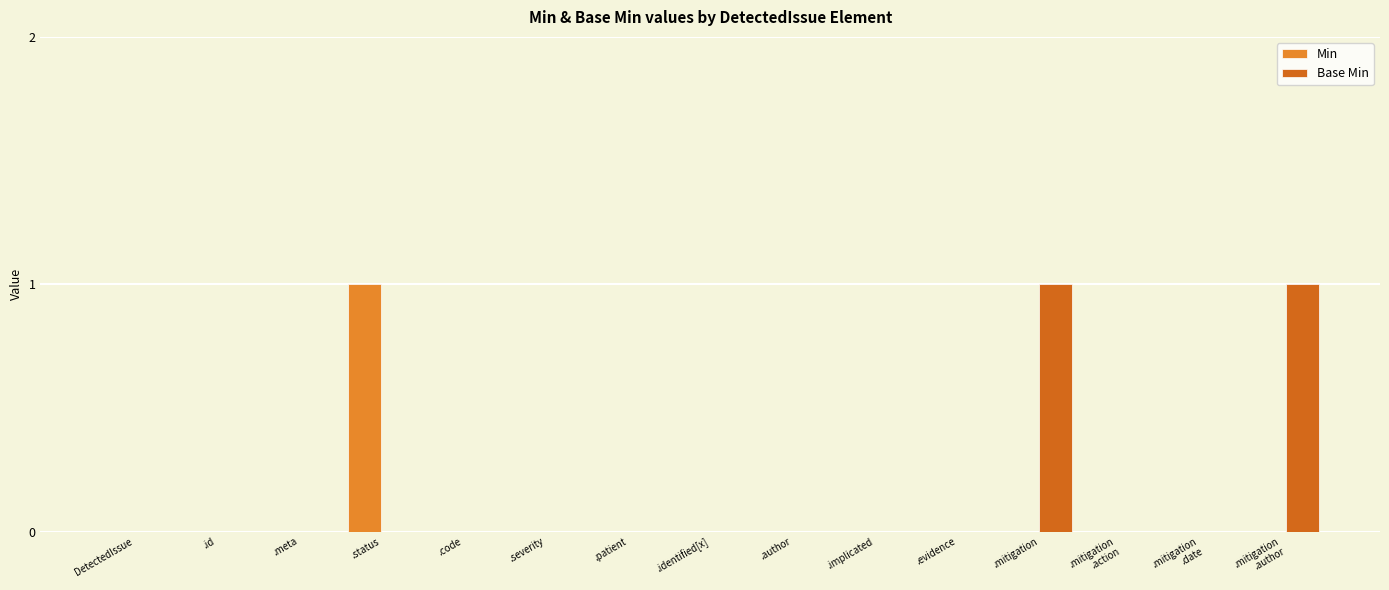

The Base Min series shows 0 at .meta. True or false?

True